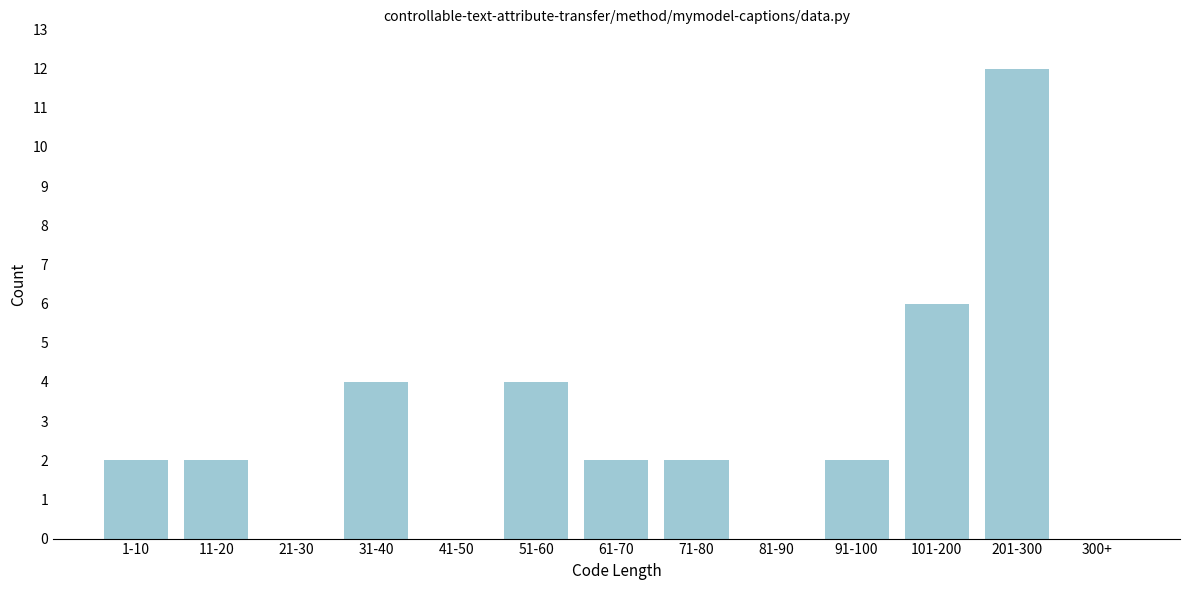

Reading left to right, what are all the values shown in this chart?

1-10=2	11-20=2	21-30=0	31-40=4	41-50=0	51-60=4	61-70=2	71-80=2	81-90=0	91-100=2	101-200=6	201-300=12	300+=0